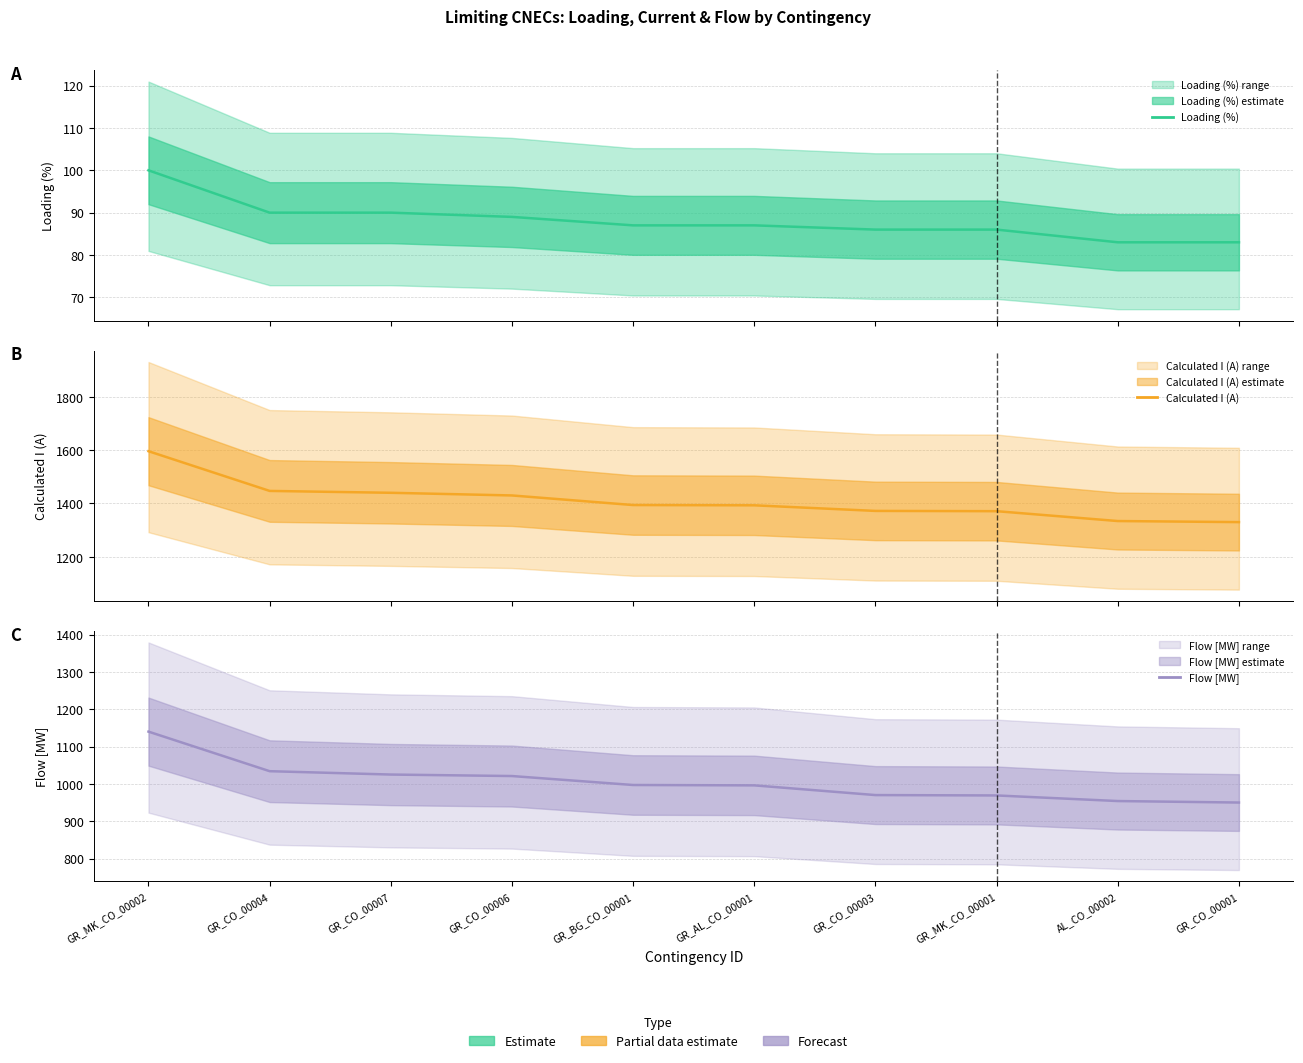

Reading left to right, list all the values displayed in this chart.

Loading (%): 100	90	90	89	87	87	86	86	83	83
Calculated I (A): 1596	1447	1440	1430	1394	1393	1372	1371	1334	1330
Flow [MW]: 1140	1034	1025	1021	997	996	970	969	954	950